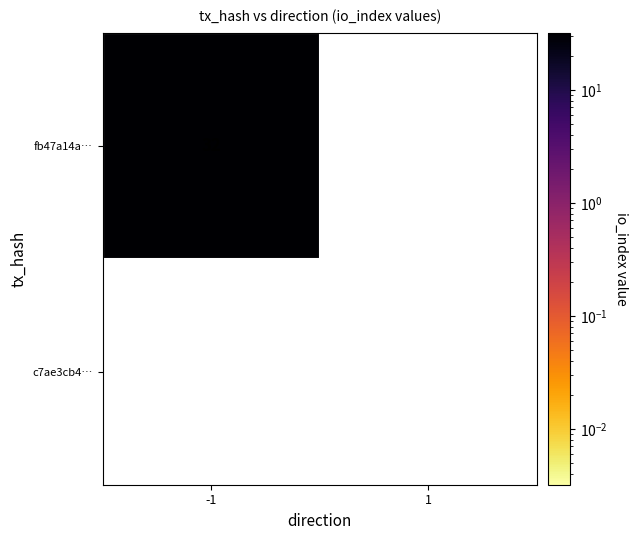

At which label is fb47a14aad3b707ea60c7f2d9e5a56ac98d8635 closest to 16?

-1